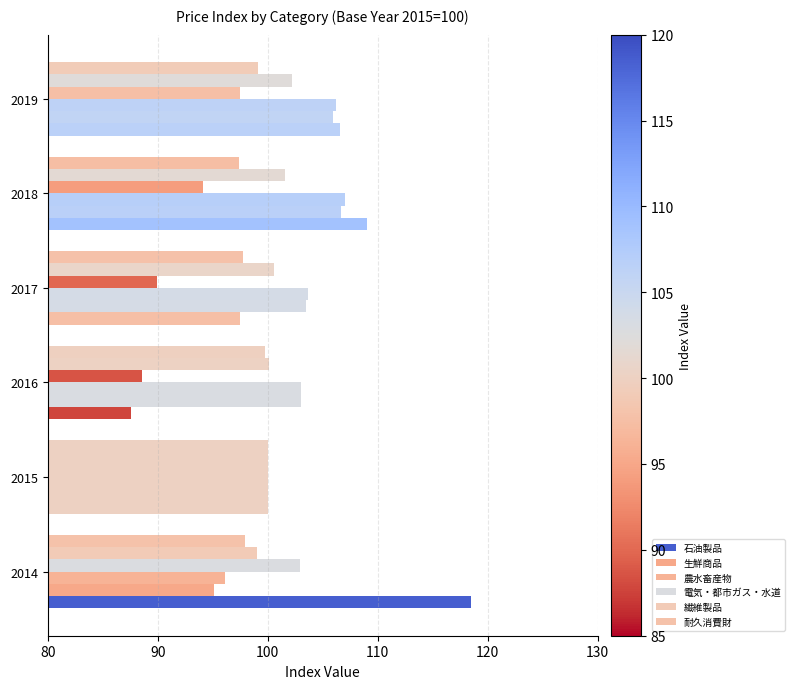

How many distinct data groups are displayed?

6